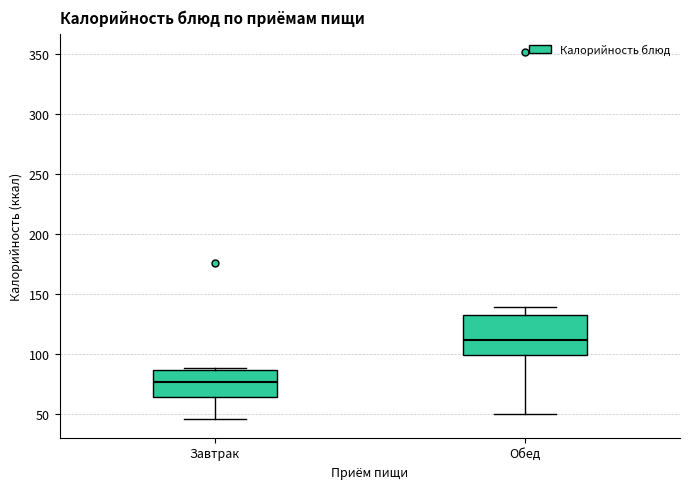

Where is the lower edge of the box for Завтрак on the y-axis? The values are not printed on the chart, so give them approximately, as read against the axis.

65